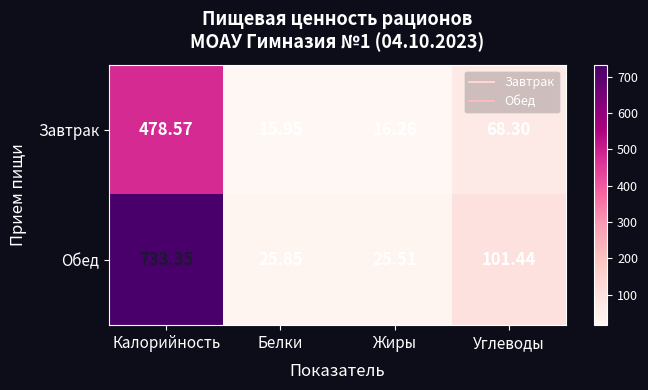

Between Белки and Углеводы, which series saw the biggest shift?

Обед